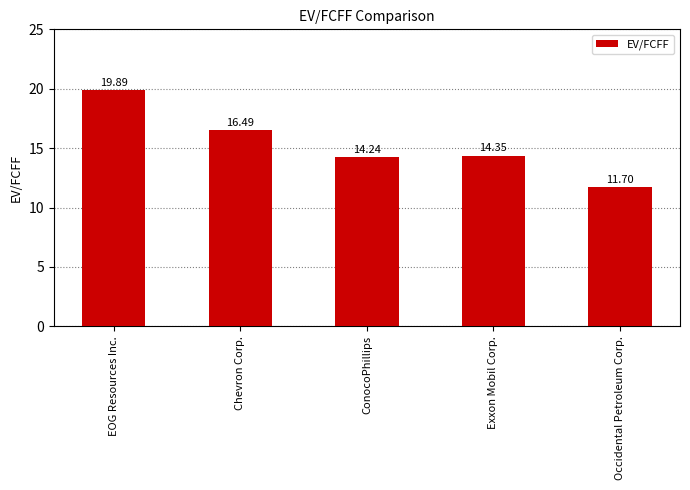

At which label is the value closest to 15?

Exxon Mobil Corp.